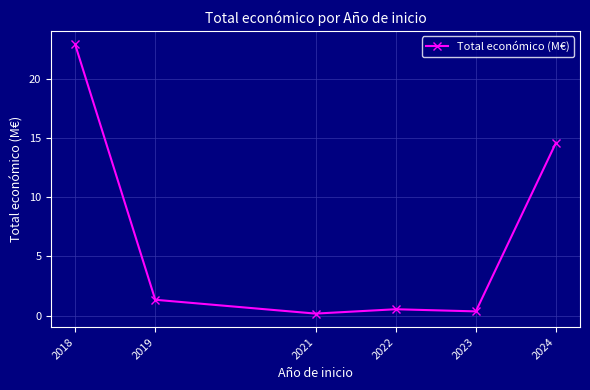

What is the sum of the values at 2022 and 2023?

0.9